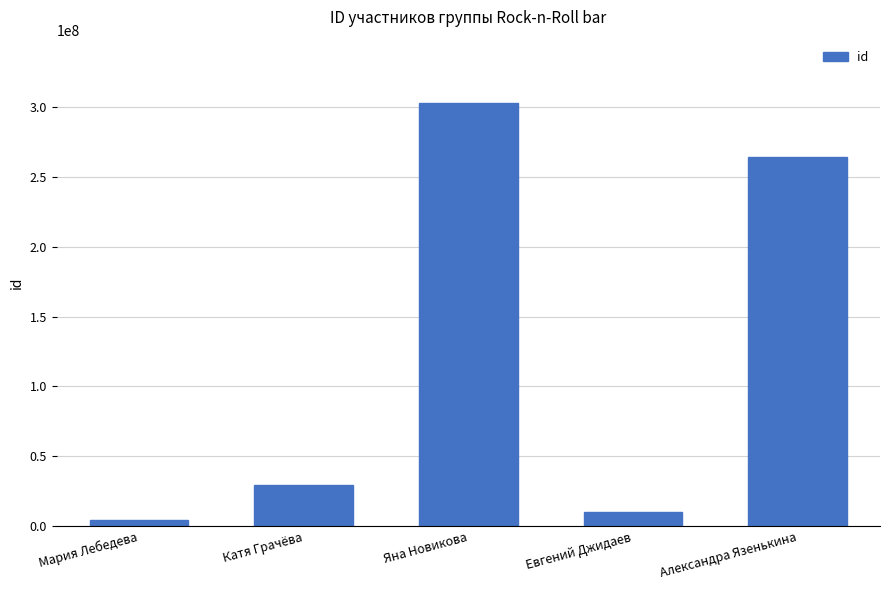

Rank the categories by value from highest to lowest.

Яна Новикова, Александра Язенькина, Катя Грачёва, Евгений Джидаев, Мария Лебедева